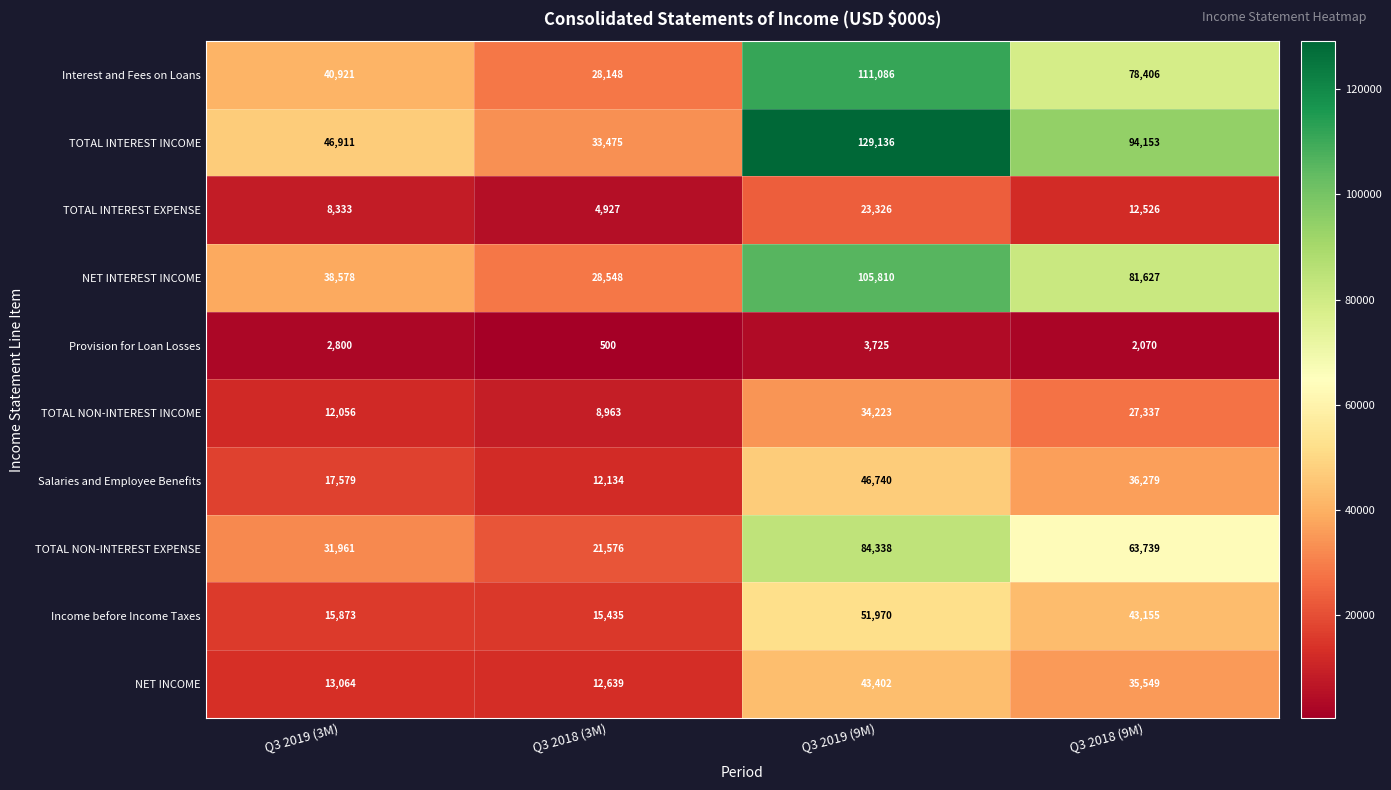

Count the number of data series in this chart.

10